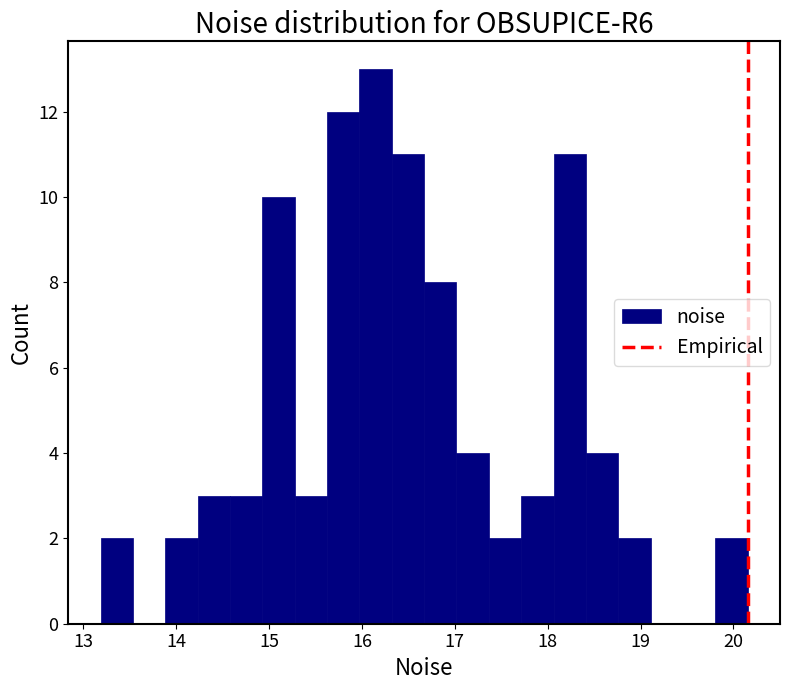

Around what value on the x-axis is the tallest bar? Give the approximate position of its centre, as read against the axis.

16.1